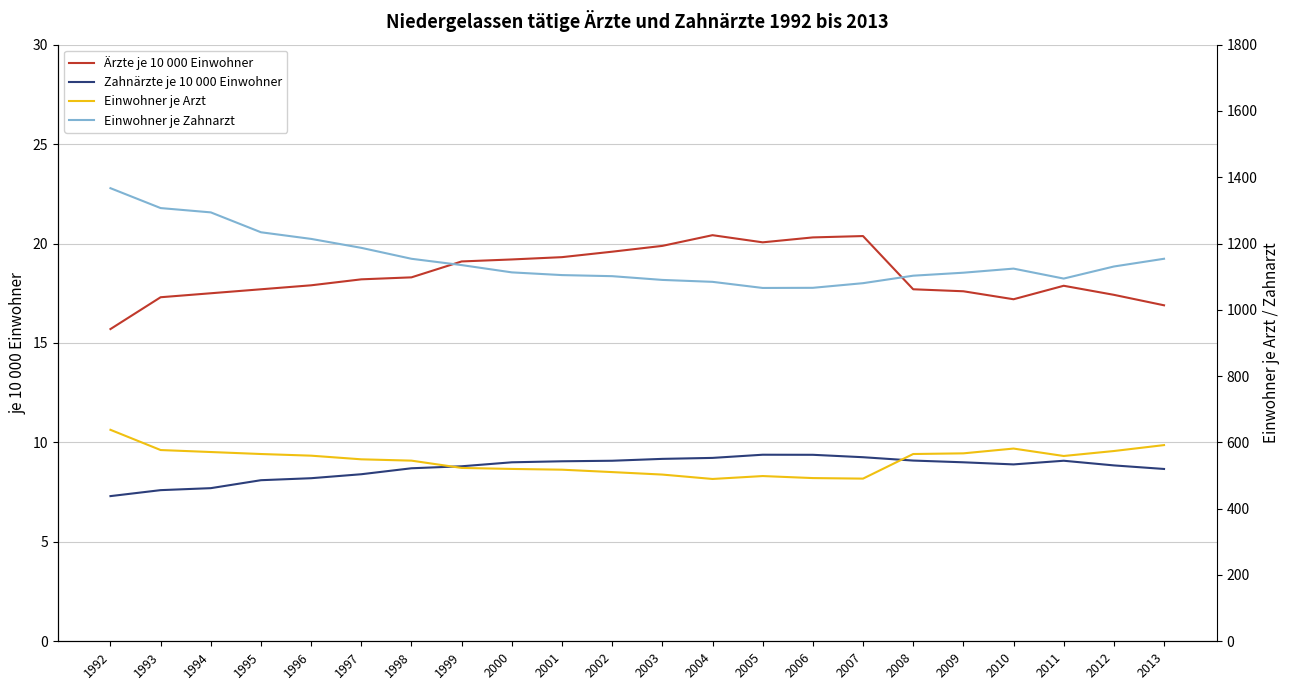

What is the sum of all Ärzte je 10 000 Einwohner values?

405.5